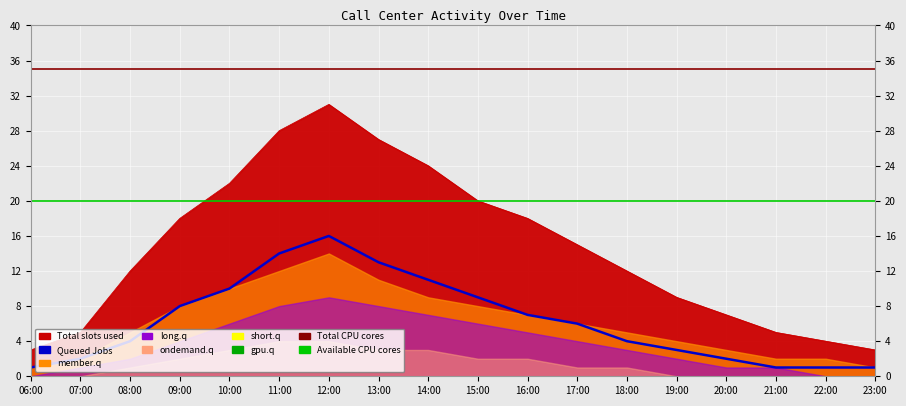

True or false: member.q and Total slots used intersect in this chart.

False